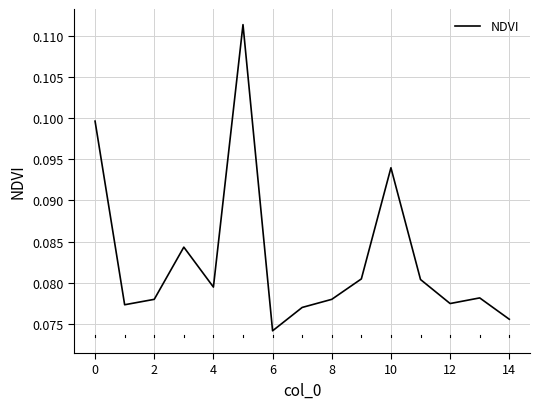

Does the chart have visible grid lines?

Yes